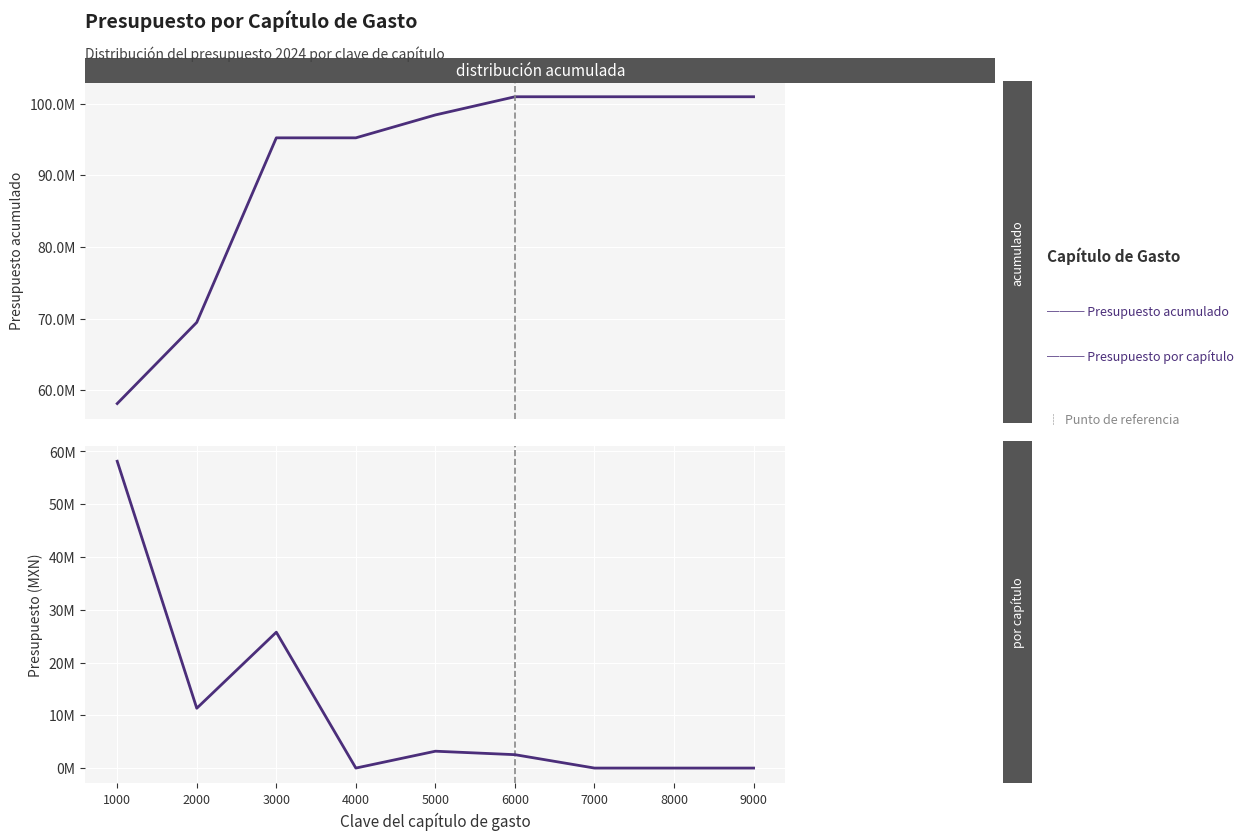

Between 4000 and 5000, which is larger?

5000